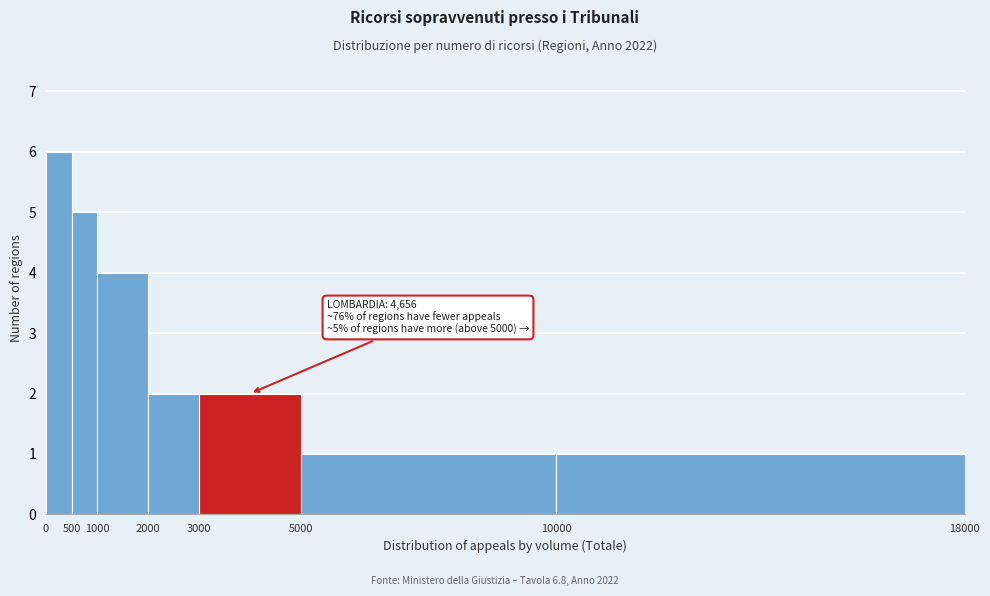

Which range on the x-axis has the tallest bar?

0 to 500